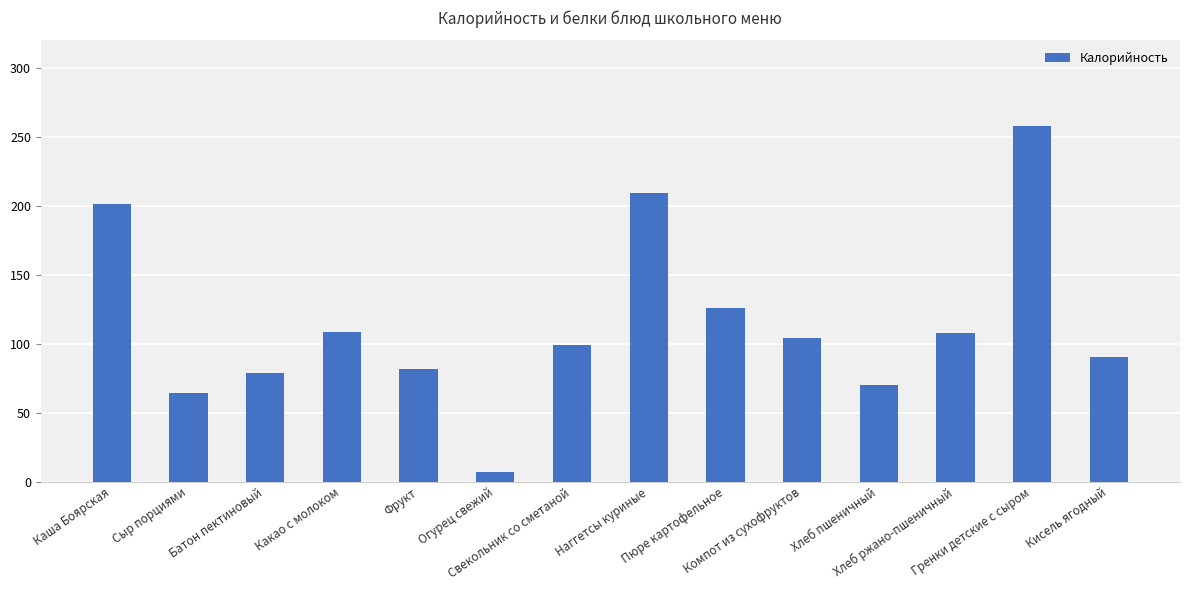

At which category does the chart reach its minimum across all series?

Огурец свежий